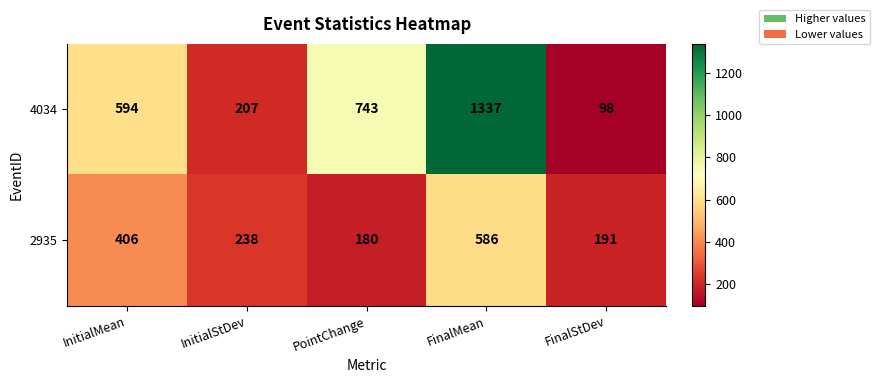

Which series changed the most between InitialMean and FinalMean?

4034